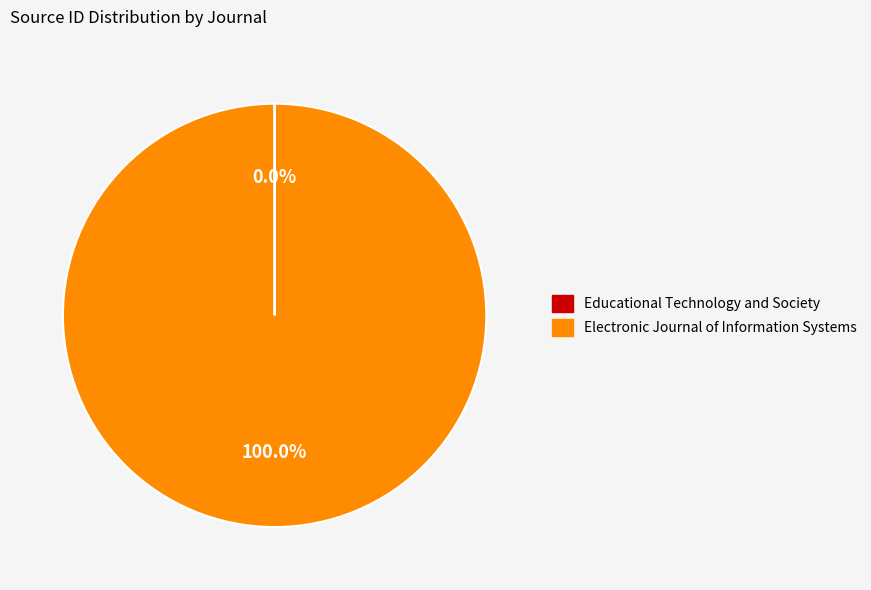

What is the majority slice?

Electronic Journal of Information Systems